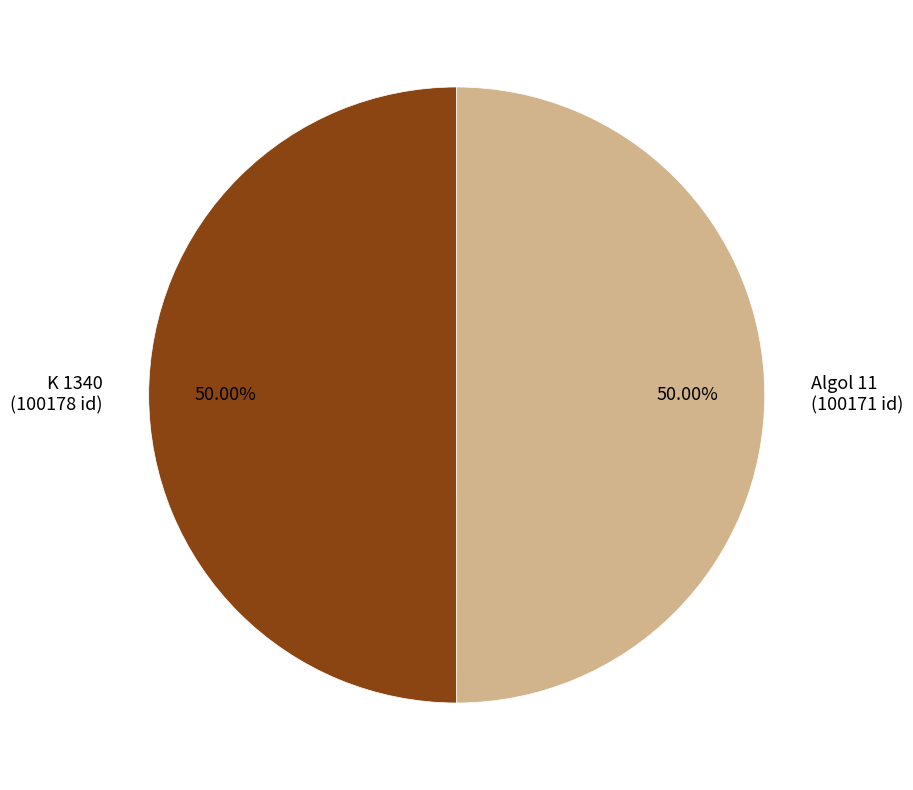

Combined, do Algol 11 (100171 id) and K 1340 (100178 id) account for over 50%?

Yes